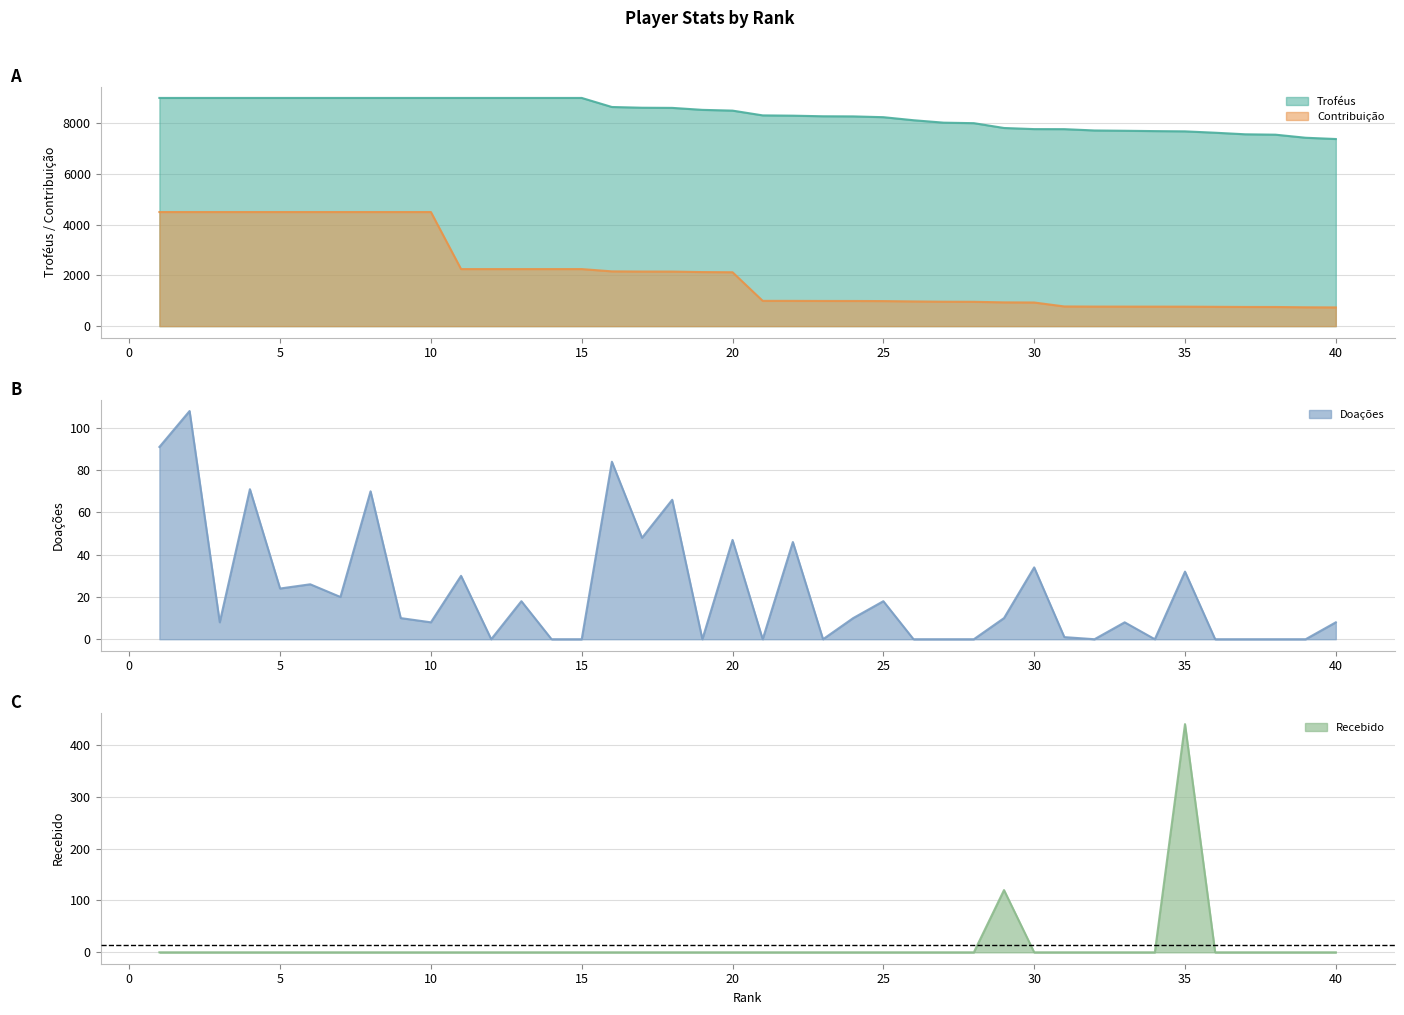

What is the difference between the second highest and second lowest values in the Contribuição series?

3757